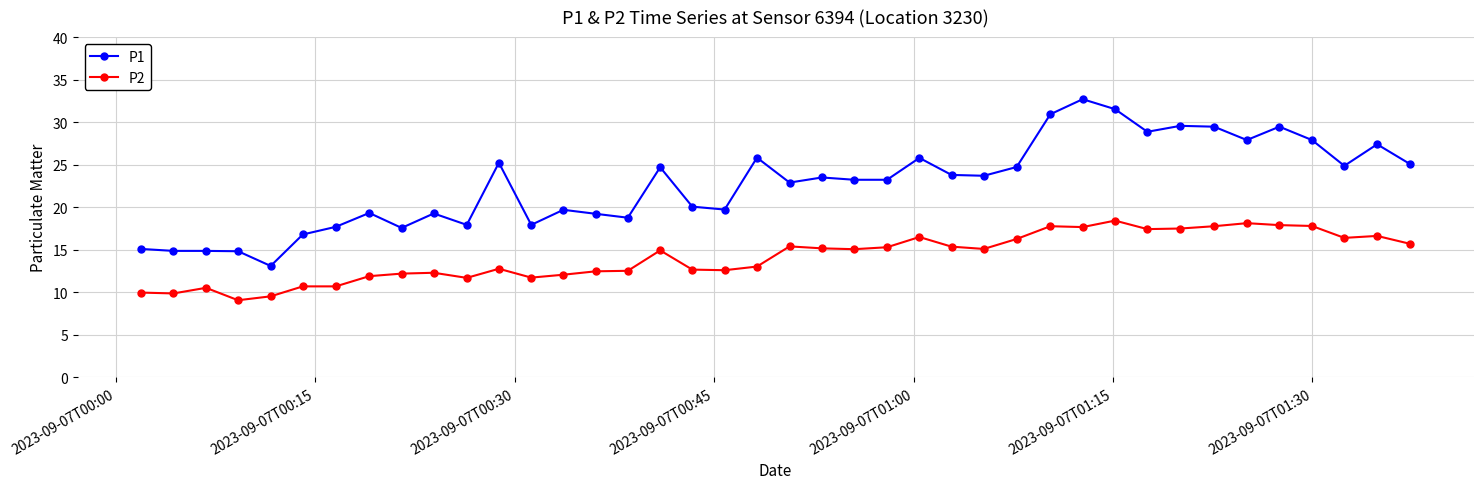

True or false: P1 has more than 0 interior local peaks.

True